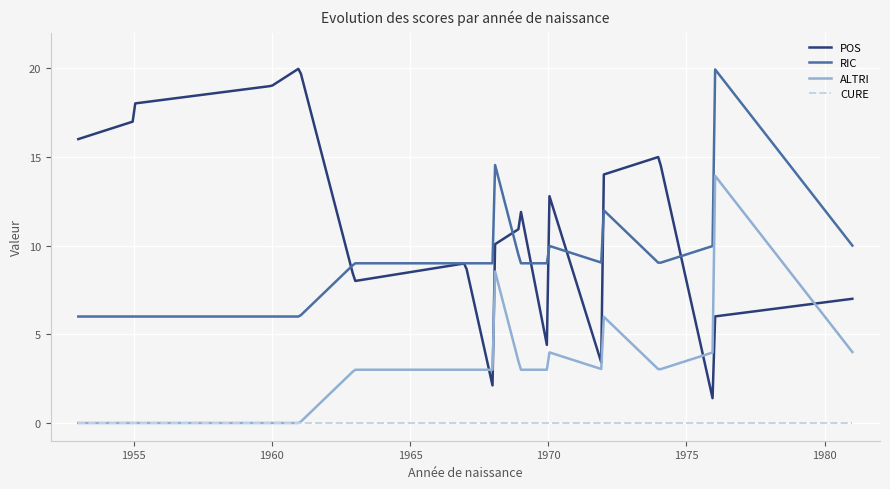

What is the maximum value for RIC?

19.9